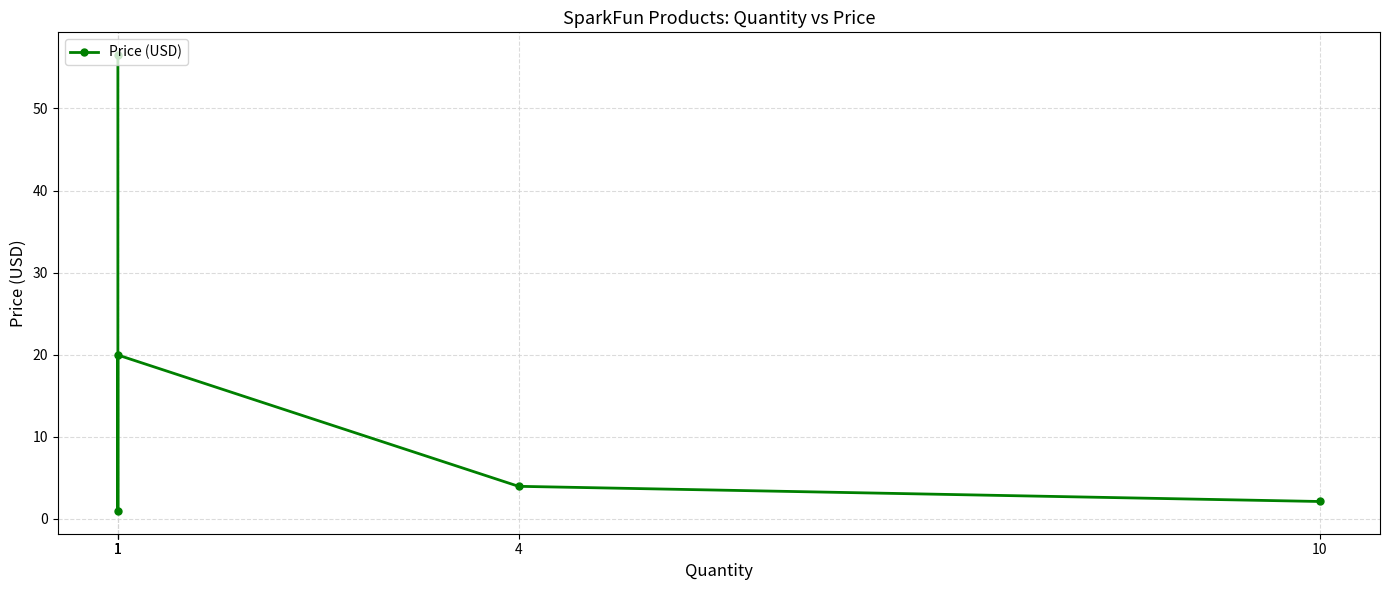

How many points are higher than both their immediate neighbors (excluding endpoints)?

1